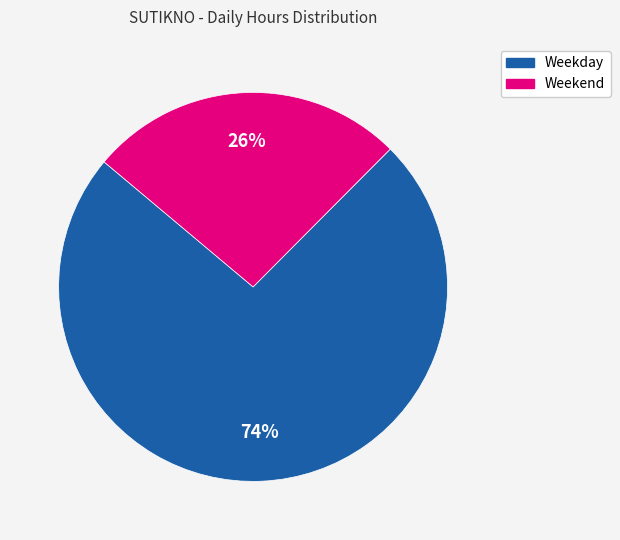

To the nearest percent, what is the average slice percentage?

50%